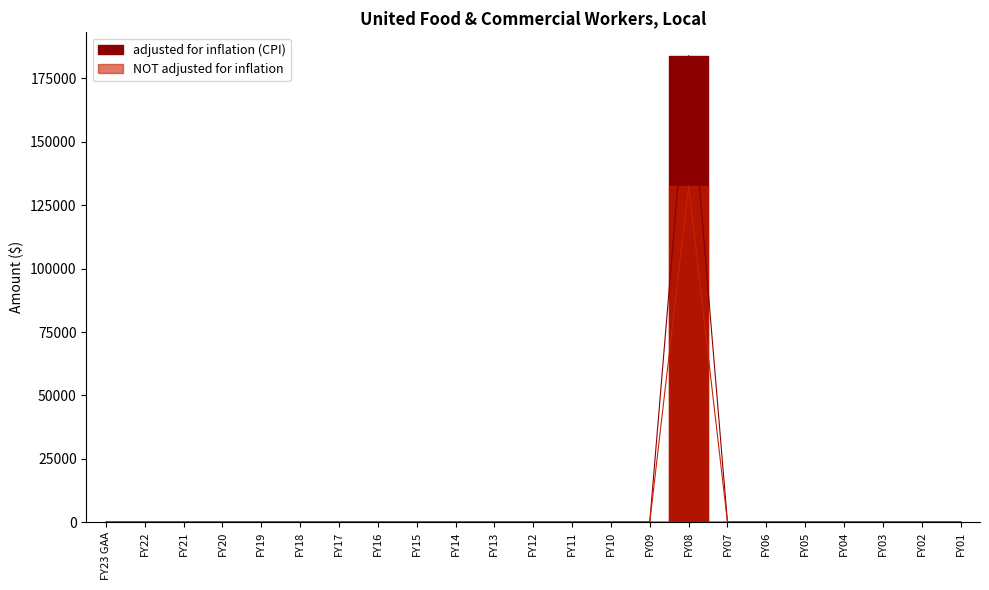

Does the chart display data point markers on the line(s)?

No